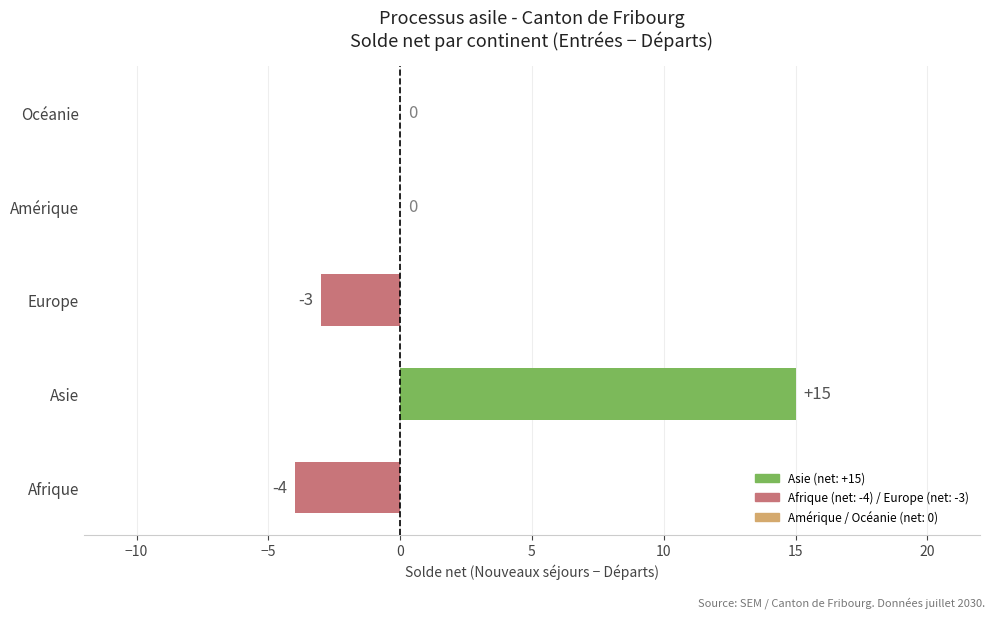

Which label corresponds to the largest value in the chart?

Asie